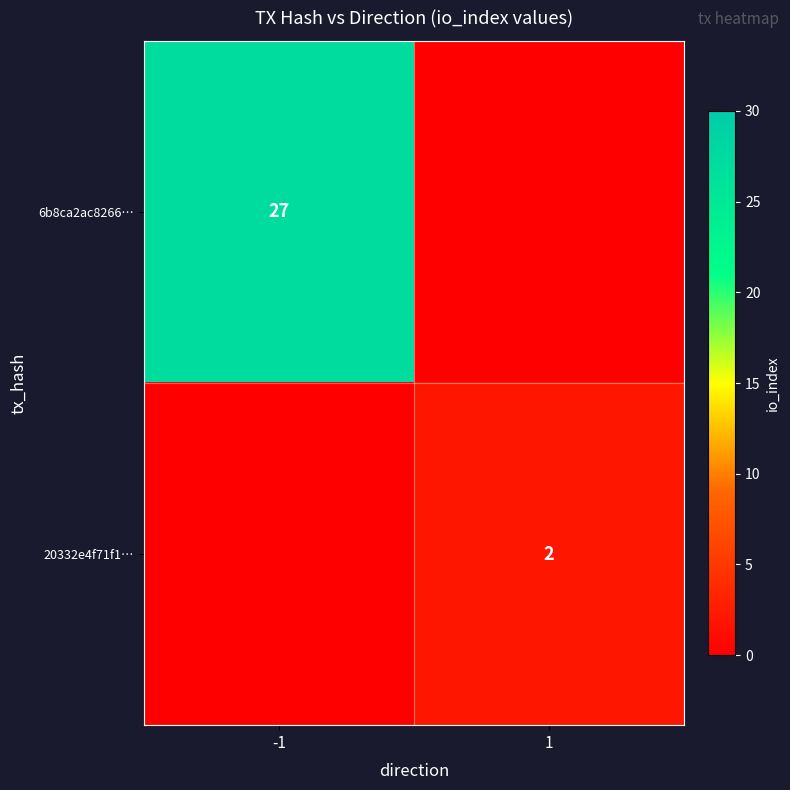

How many data points does each series have?

2